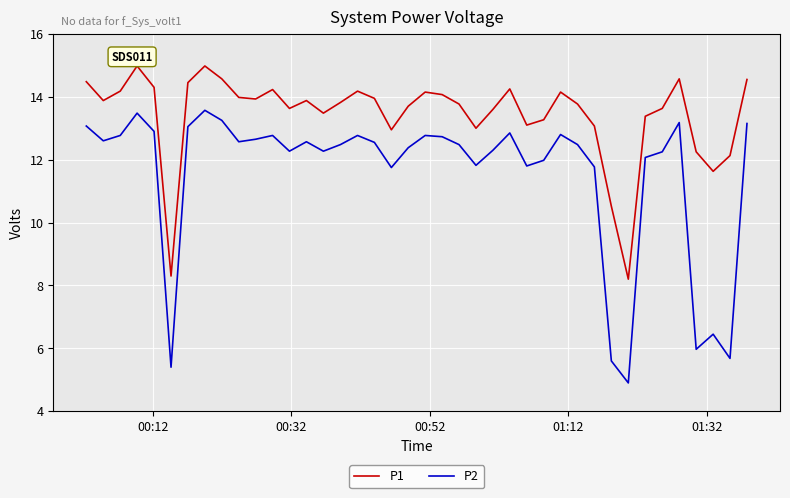

What is the minimum value for P1?

8.2